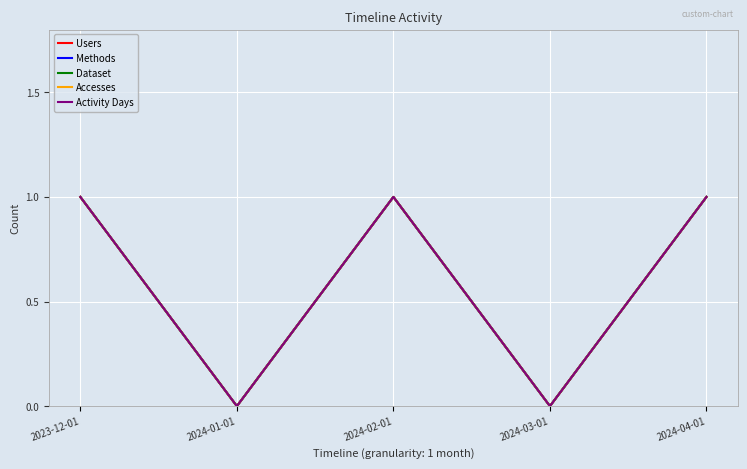

Which series has the largest total across all categories?

Users